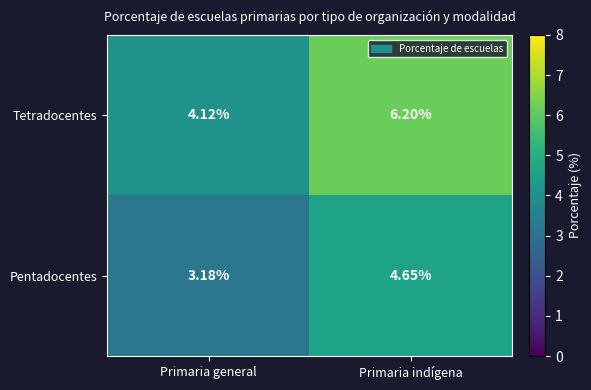

At which label is Tetradocentes closest to 5?

Primaria general